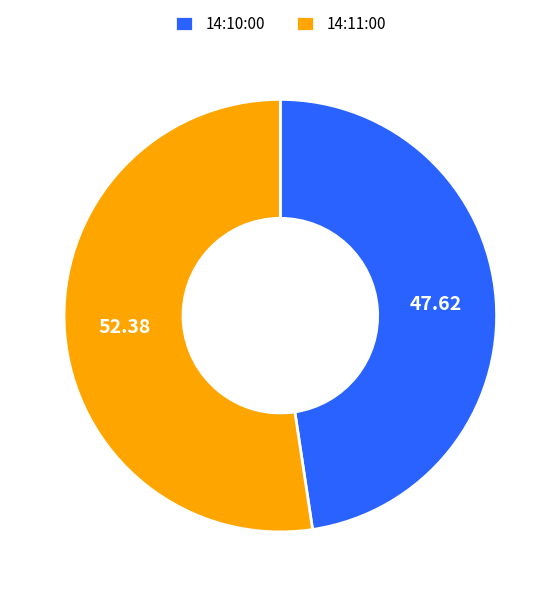

Which slice is the smallest?

14:10:00